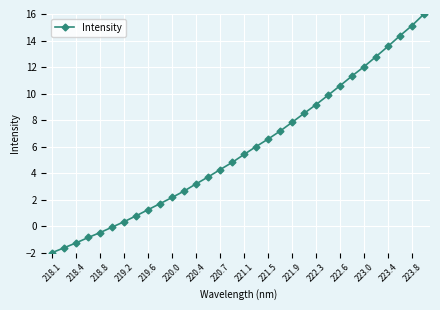

What is the value of the 15th point from the left?

4.3